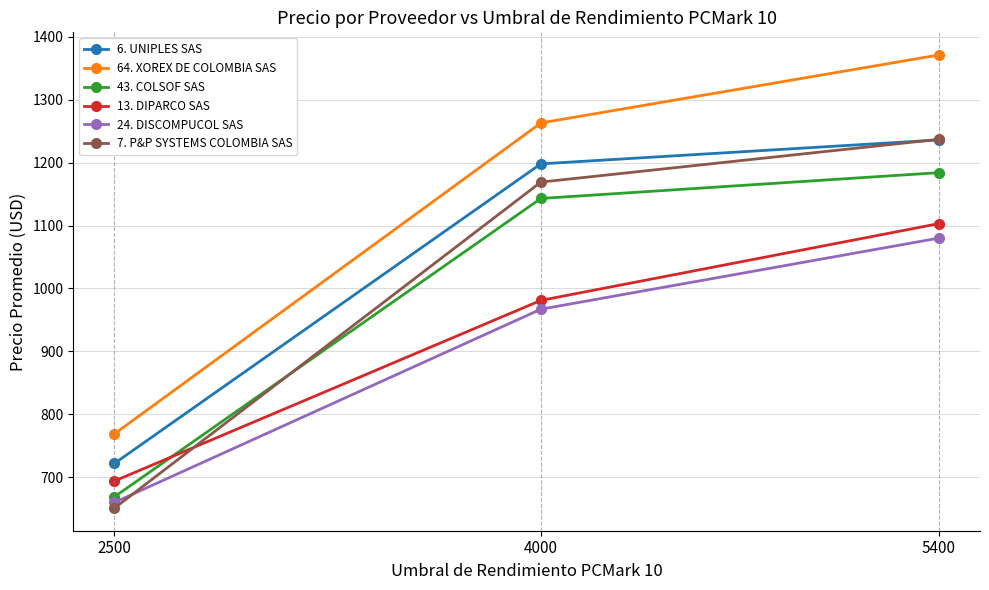

What is the value of the 6. UNIPLES SAS point at the 2nd from the left?

1198